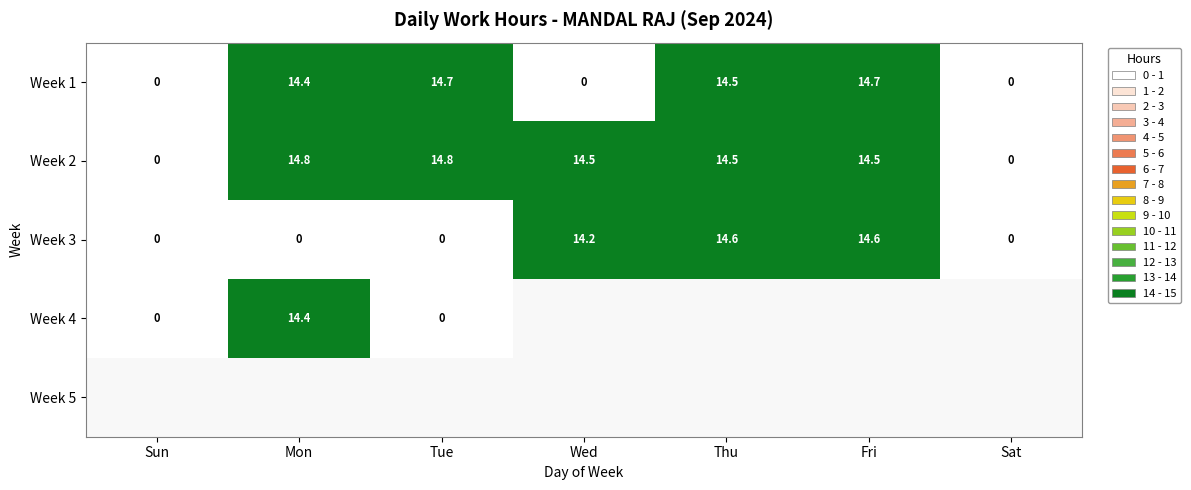

Which has a higher value, Fri or Sun?

Fri